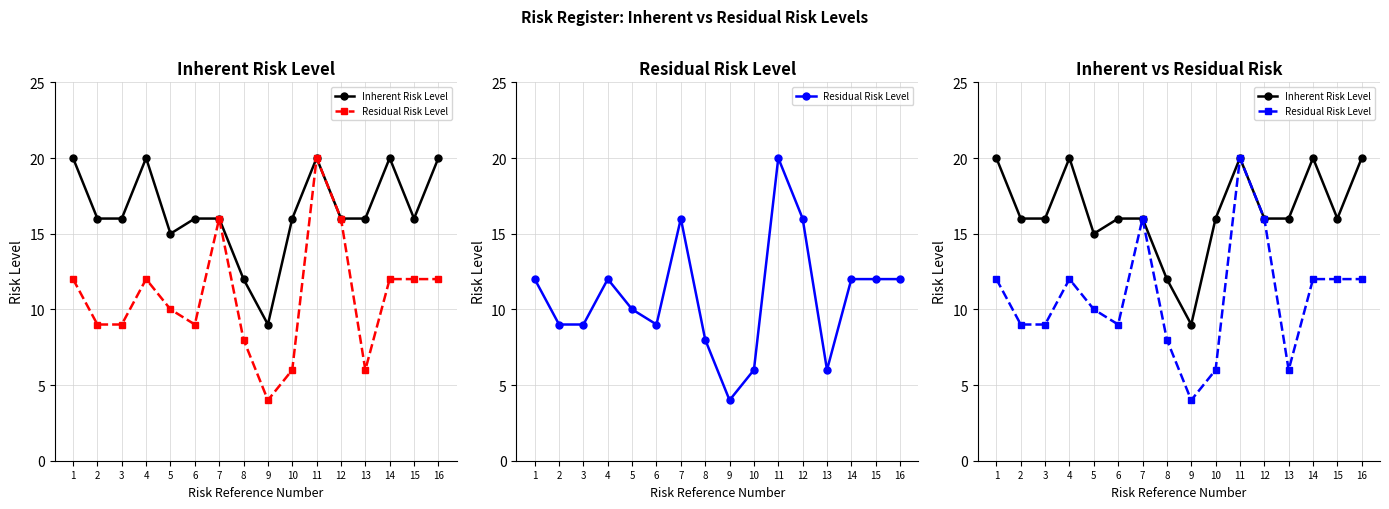

True or false: Residual Risk Level has a value of 12 at 6.

False